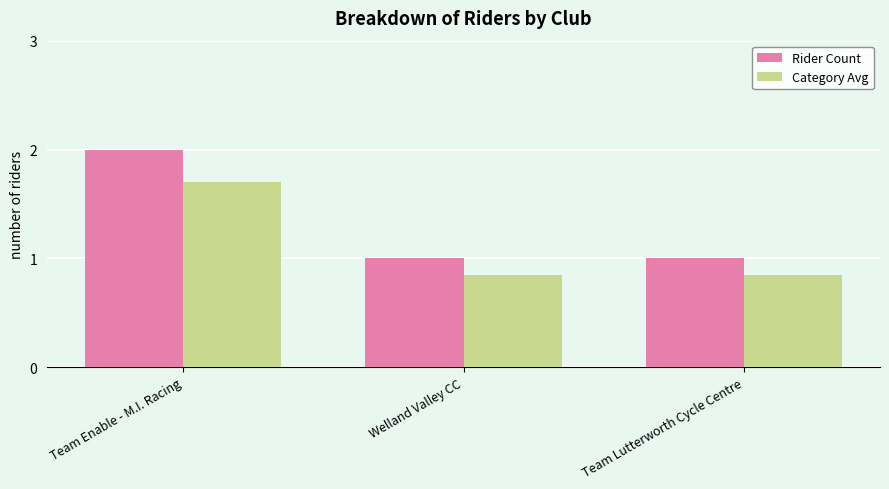

Is the value of Rider Count at Team Lutterworth Cycle Centre greater than the value of Category Avg at Welland Valley CC?

Yes